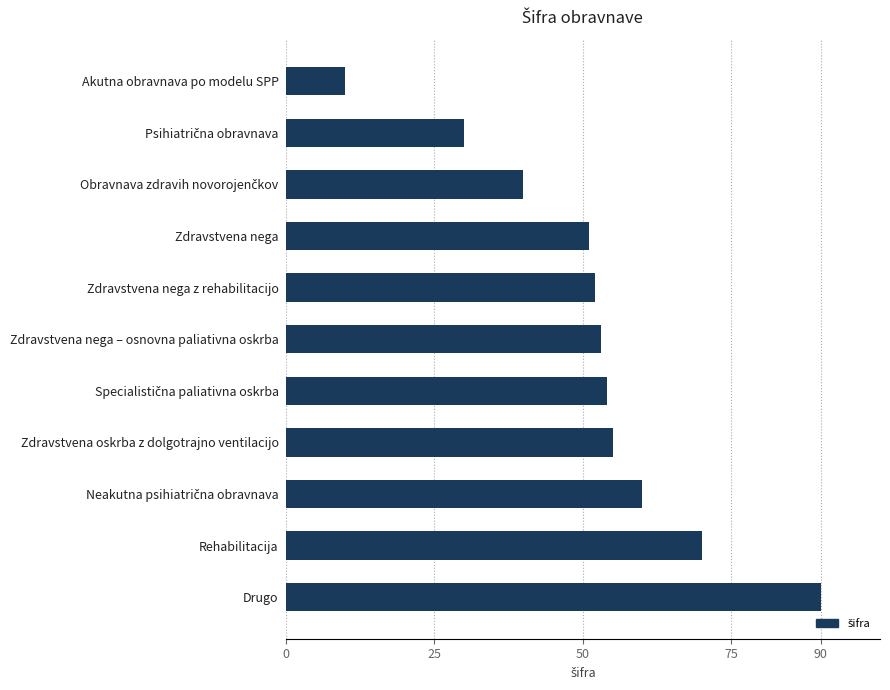

What is the ratio of the value at Rehabilitacija to the value at Zdravstvena nega z rehabilitacijo?

1.3